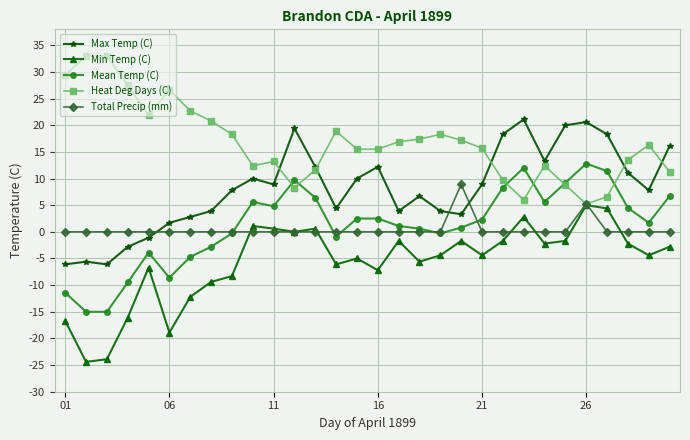

Which series has the largest total across all categories?

Heat Deg Days (C)